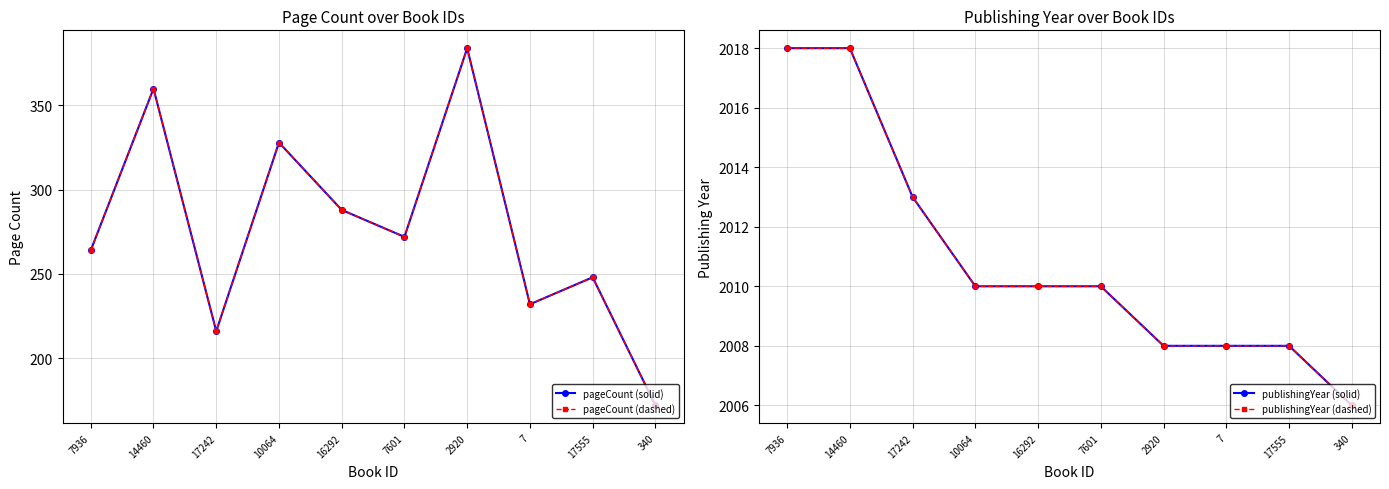

True or false: publishingYear (solid) and pageCount (dashed) cross at least once.

False